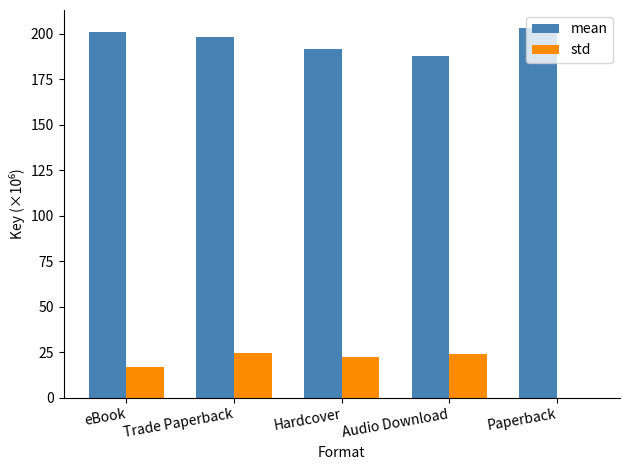

Which series has the largest total across all categories?

mean